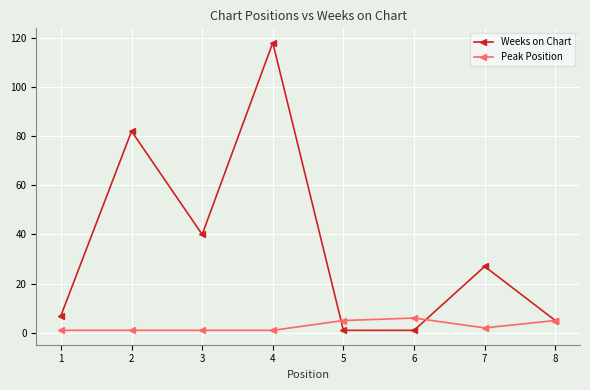

Which series changed the most between 2 and 3?

Weeks on Chart